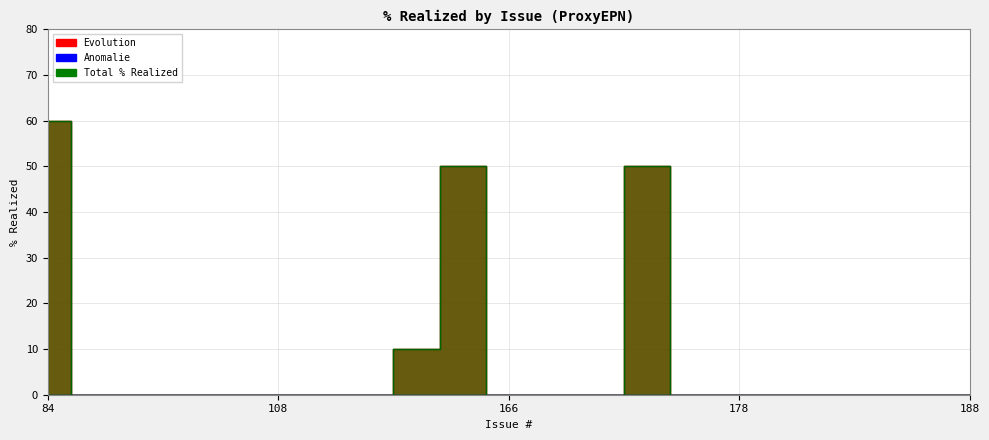

True or false: Anomalie and Evolution cross at least once.

False